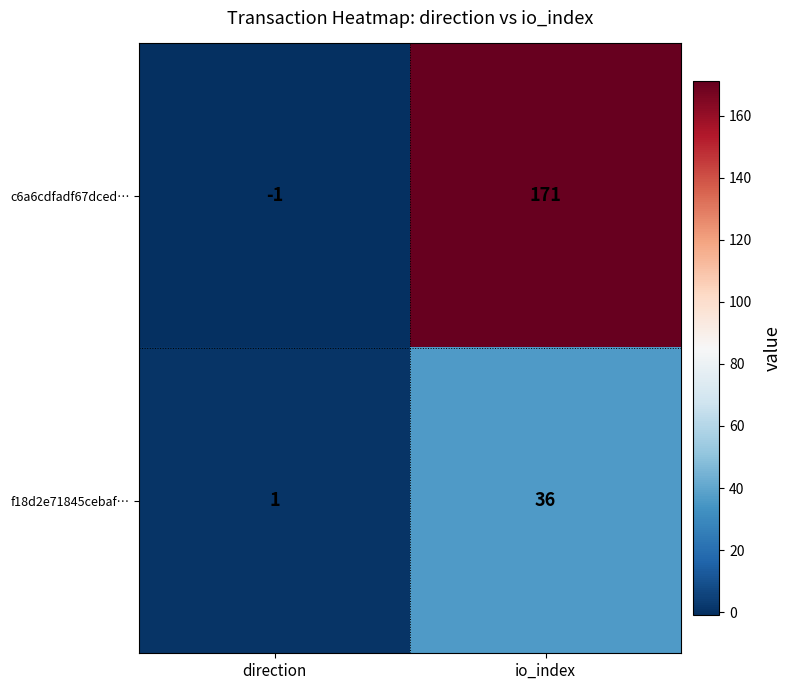

What is the spread (max minus min) of values at io_index?

135